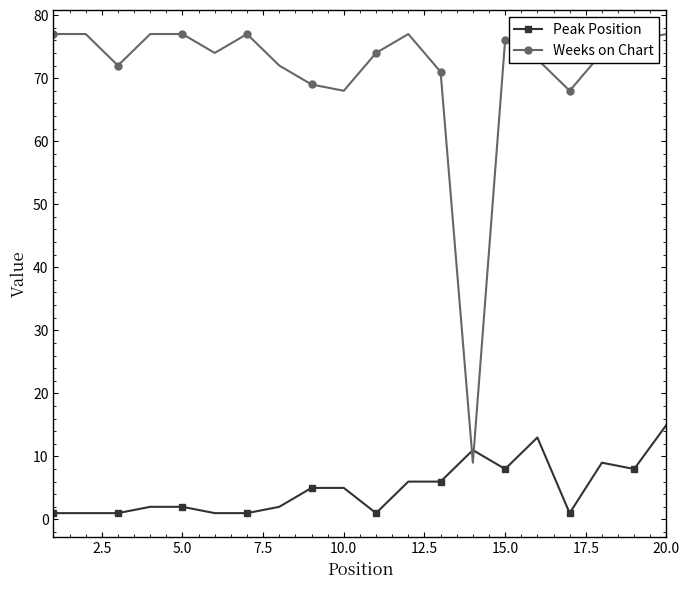

Which series has the largest range (max minus min)?

Weeks on Chart